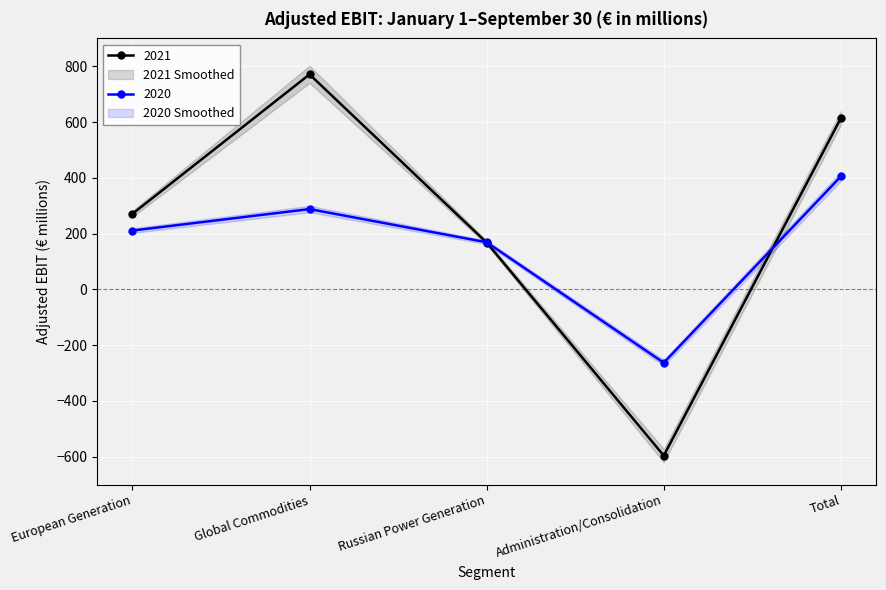

Where is 2021 nearest to the value 87?

Russian Power Generation